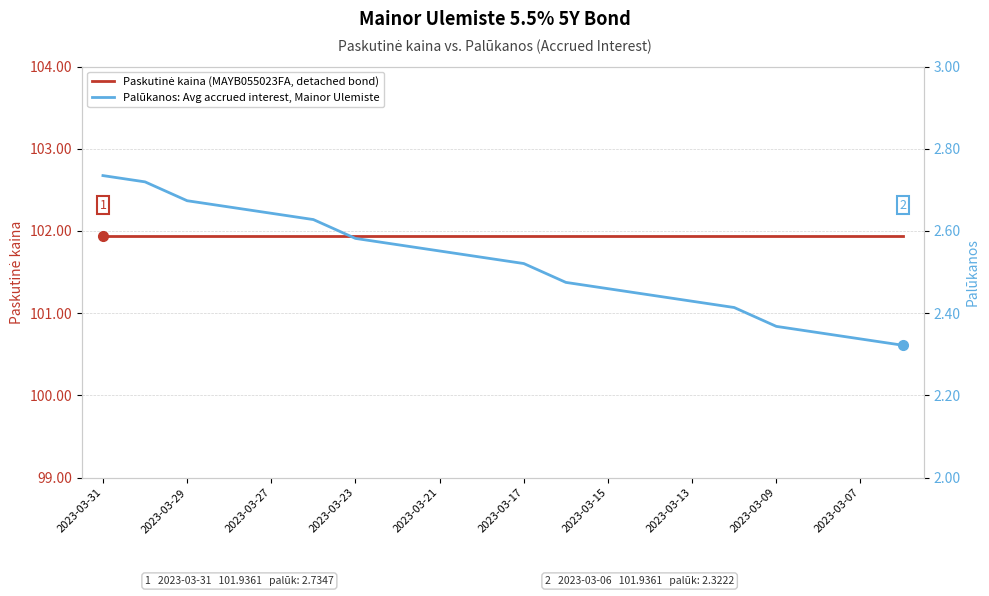

Which category has the highest value in the Paskutinė kaina (MAYB055023FA, detached bond) series?

2023-03-31